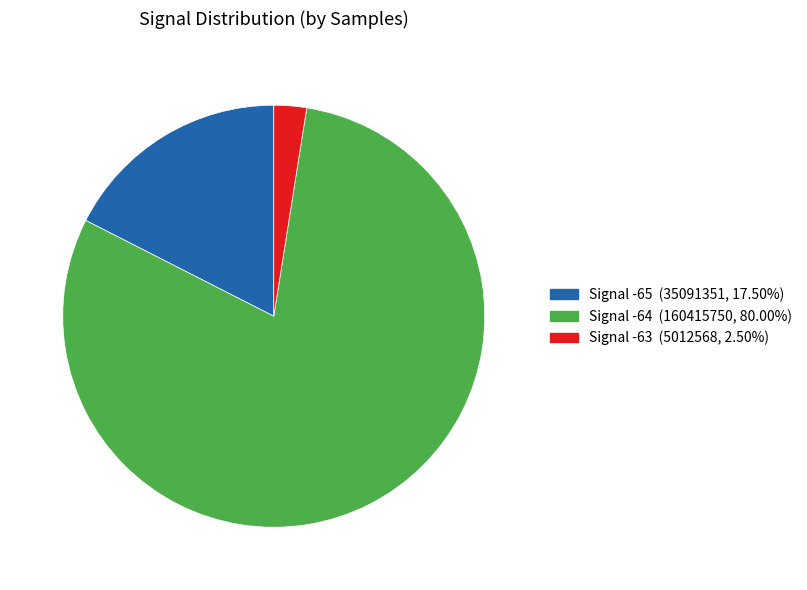

Does any single category account for the majority?

Yes